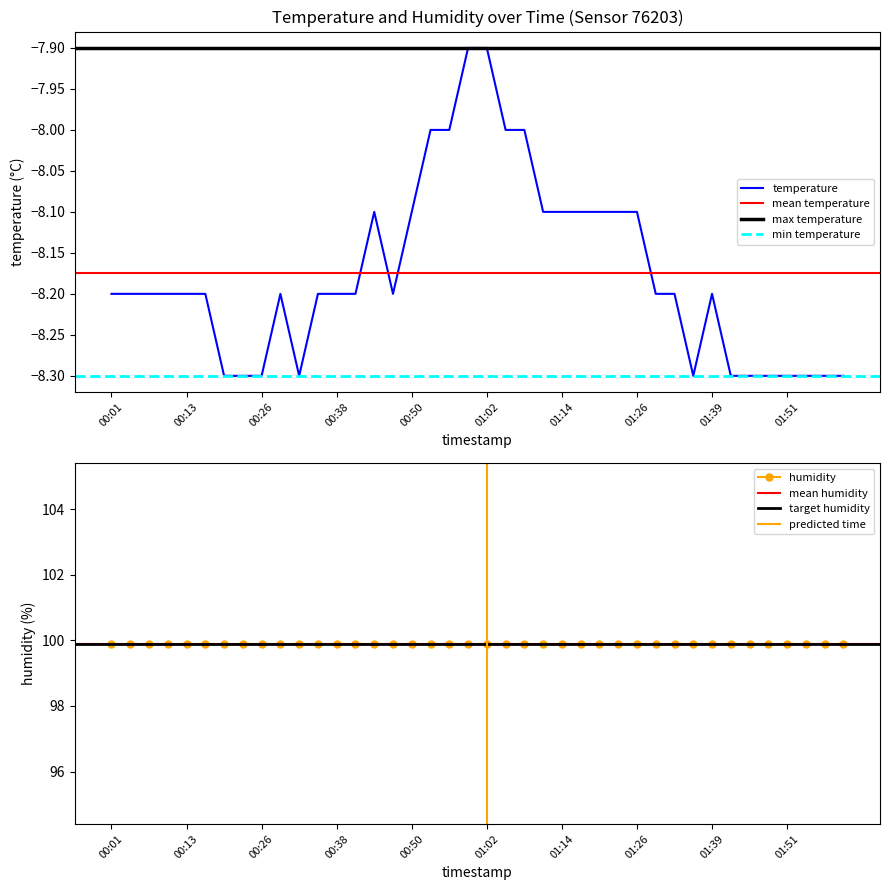

The value at 01:26 is -4.6. True or false?

False